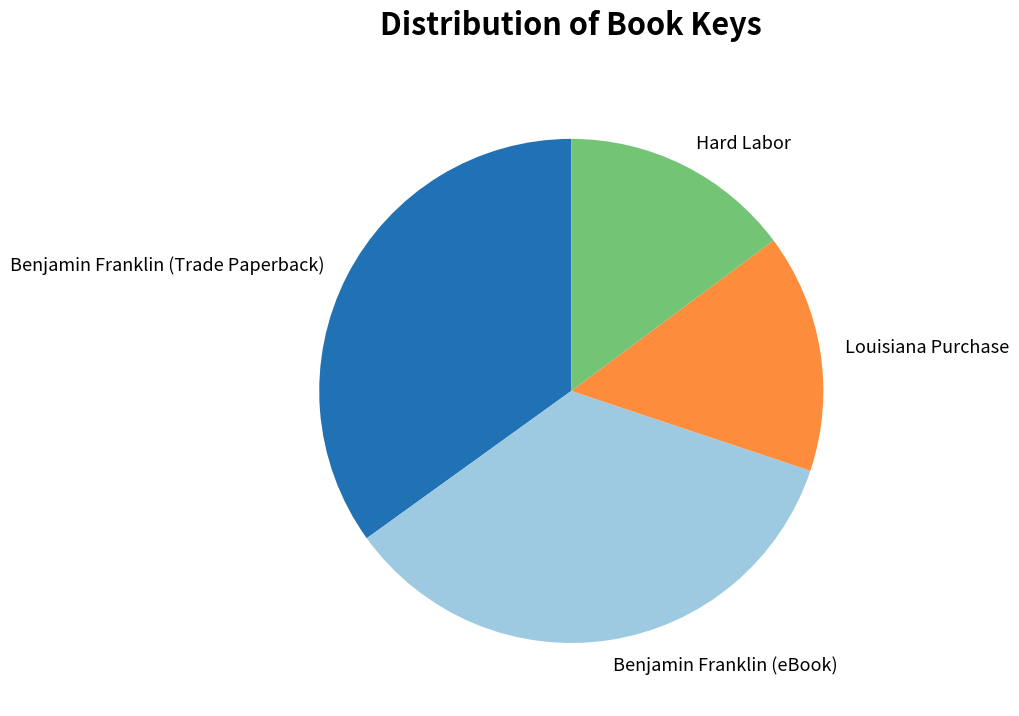

Count the number of slices in the pie.

4